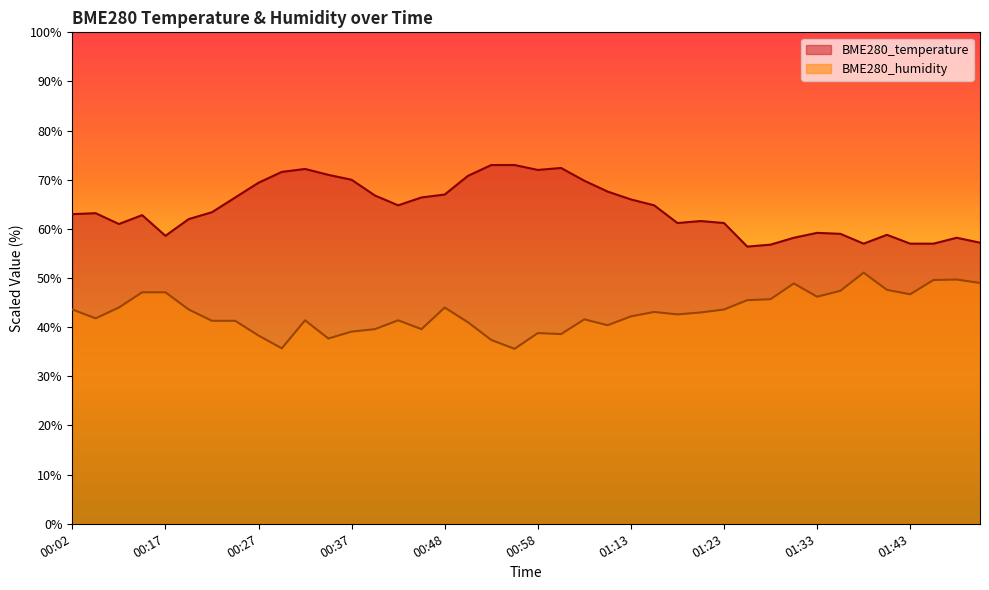

What is the label of the 35th point from the left?

01:38